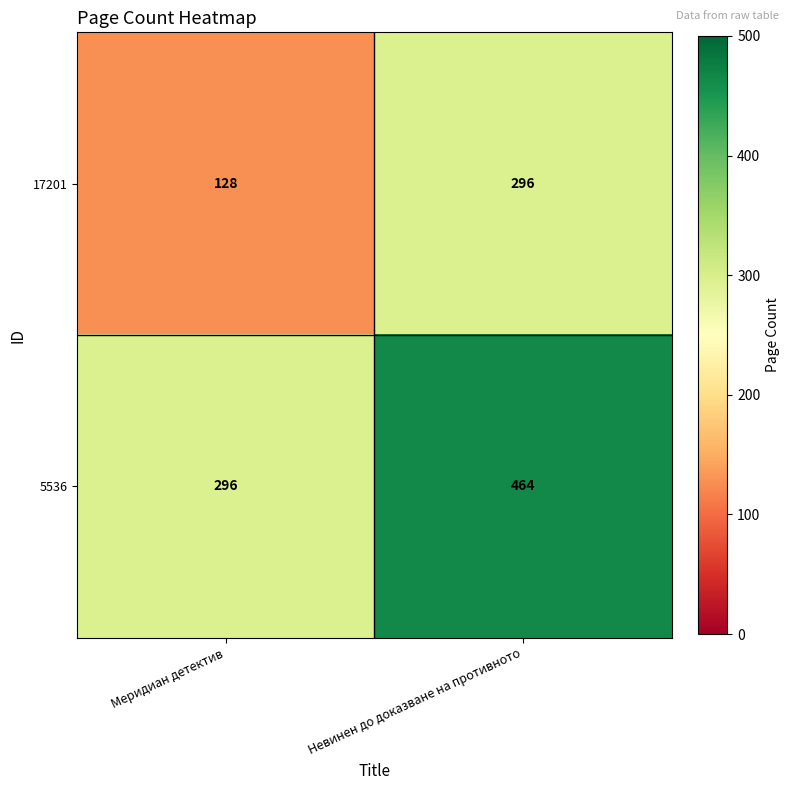

How many data points does each series have?

2